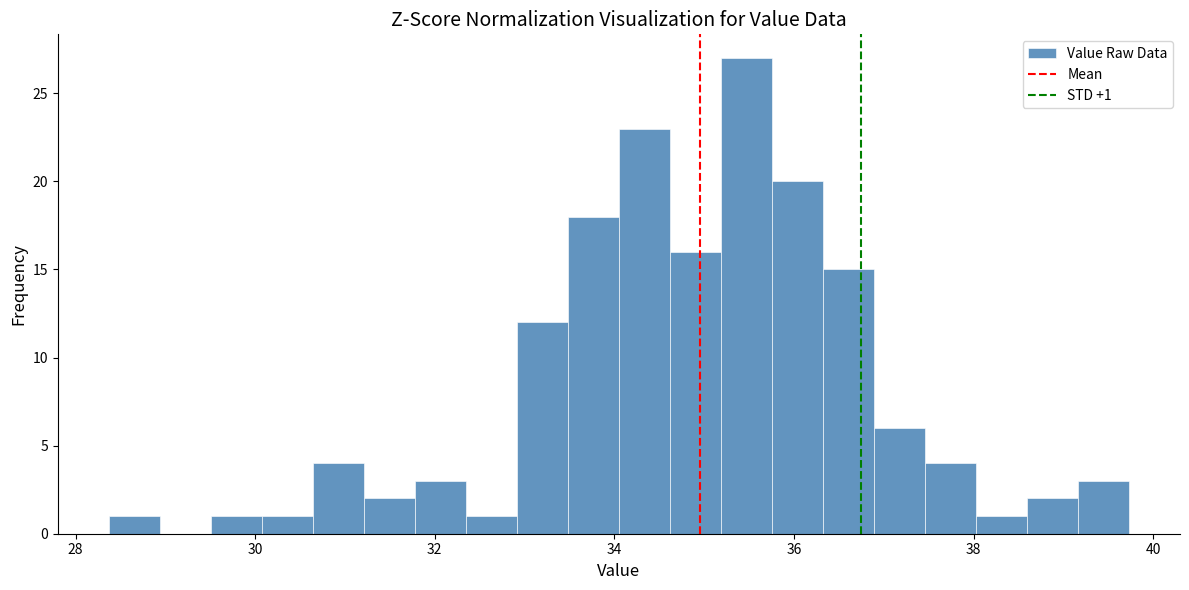

Read against the x-axis, roughly where is the centre of the tallest bar?

35.4